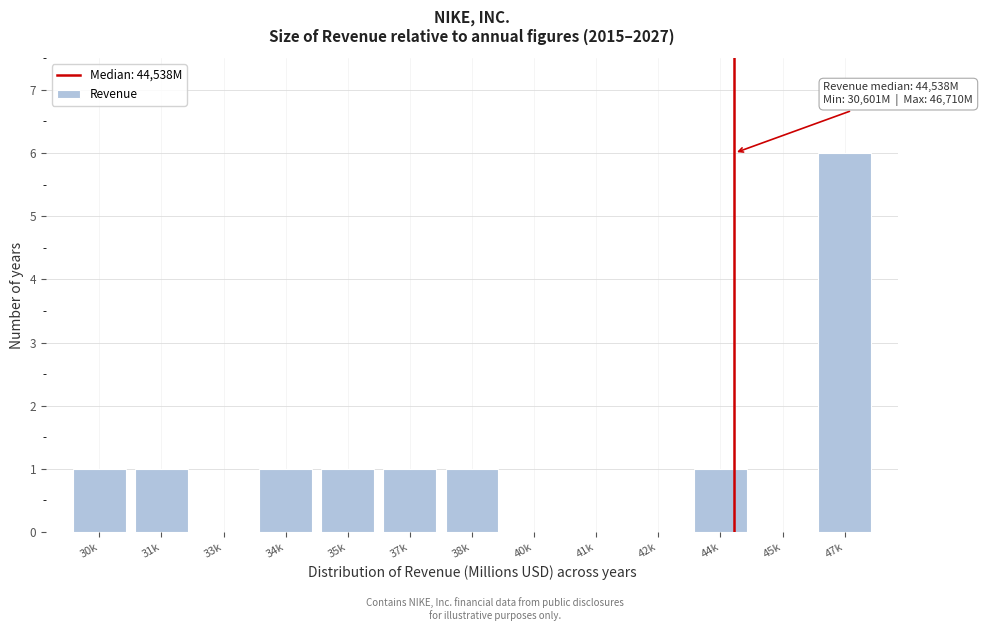

Reading left to right, list all the values displayed in this chart.

30k=1	31k=1	33k=0	34k=1	35k=1	37k=1	38k=1	40k=0	41k=0	42k=0	44k=1	45k=0	47k=6